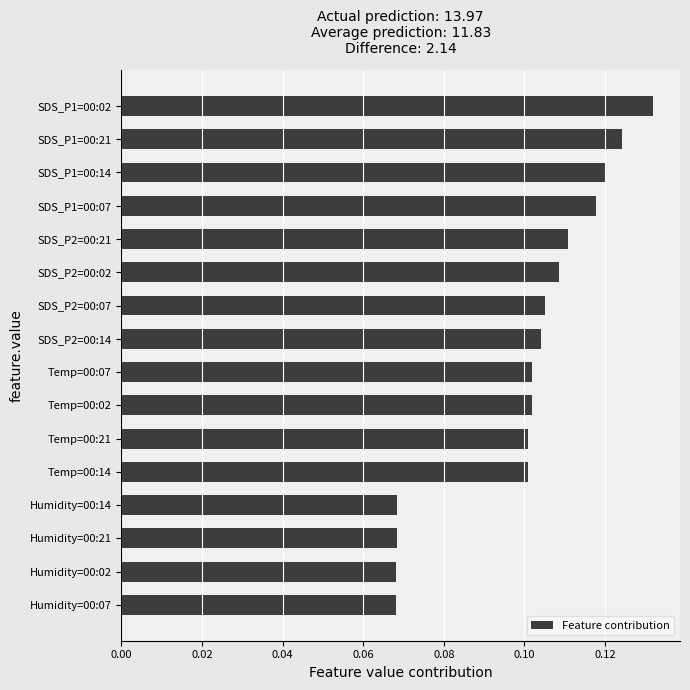

Count the number of data series in this chart.

1